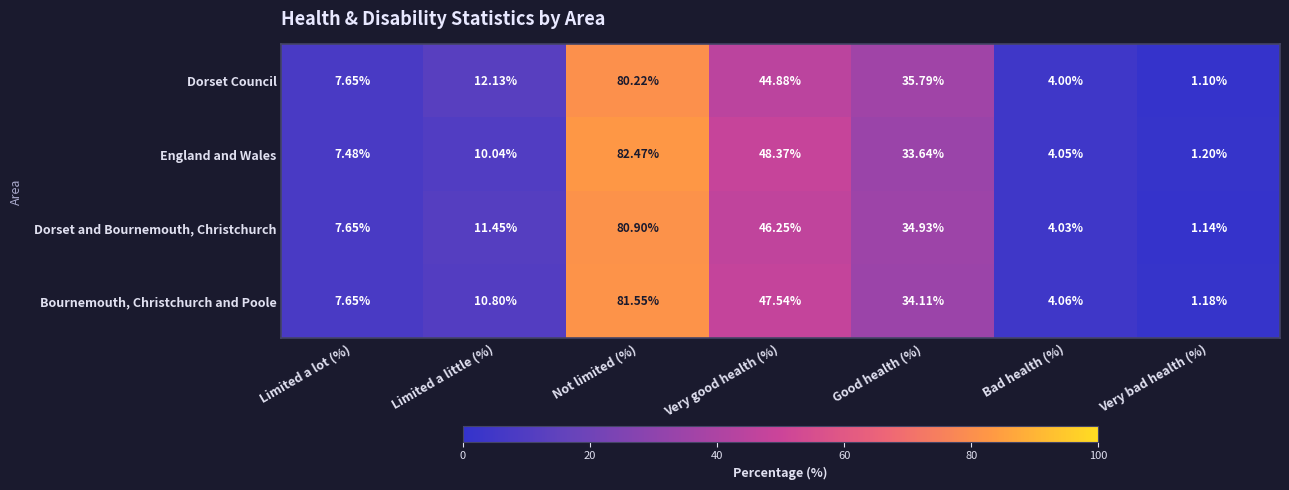

How many categories are shown in the chart?

7